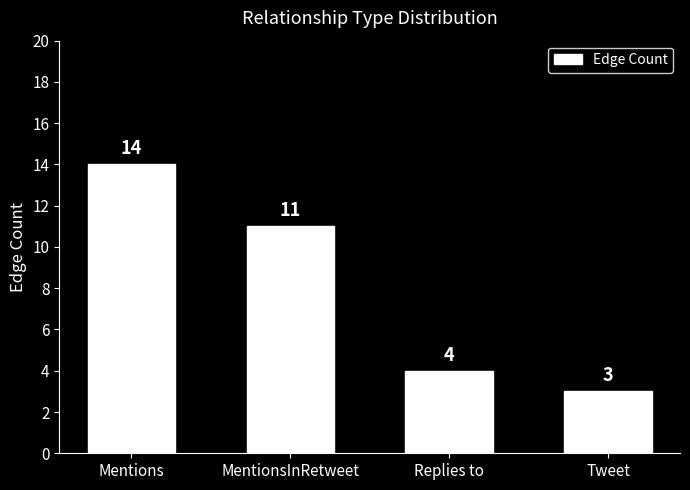

Which category has the highest value across all series?

Mentions